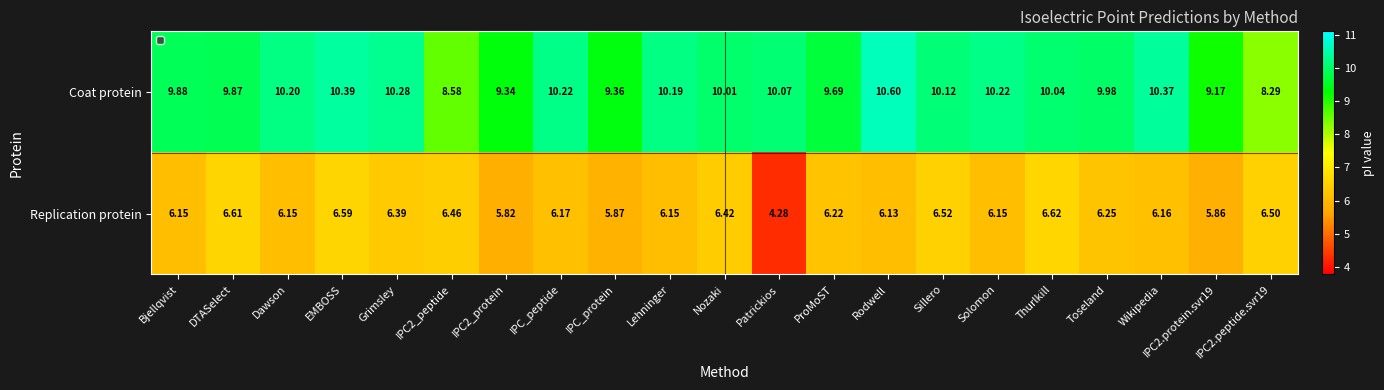

List the series in order of their overall mean, highest first.

Coat protein, Replication protein